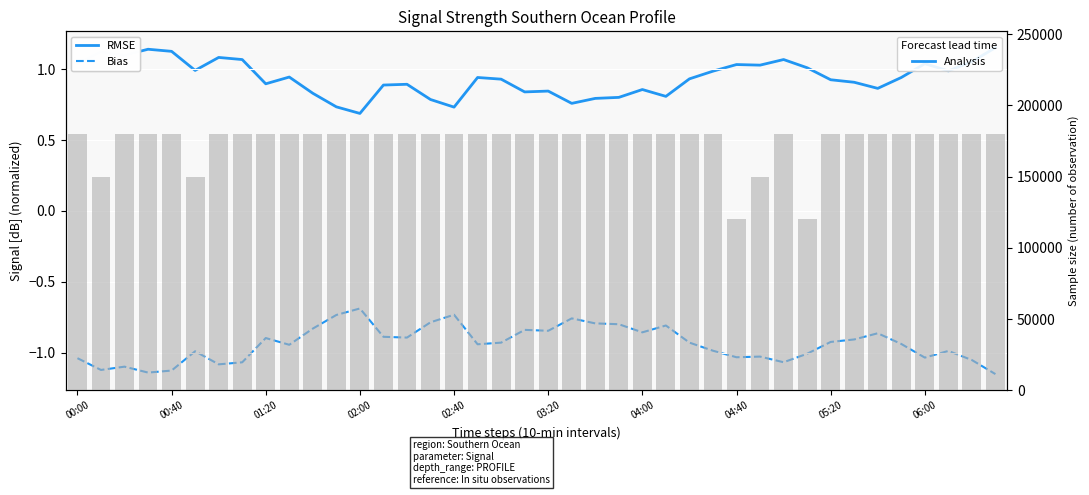

What is the highest value of the RMSE series?

1.2